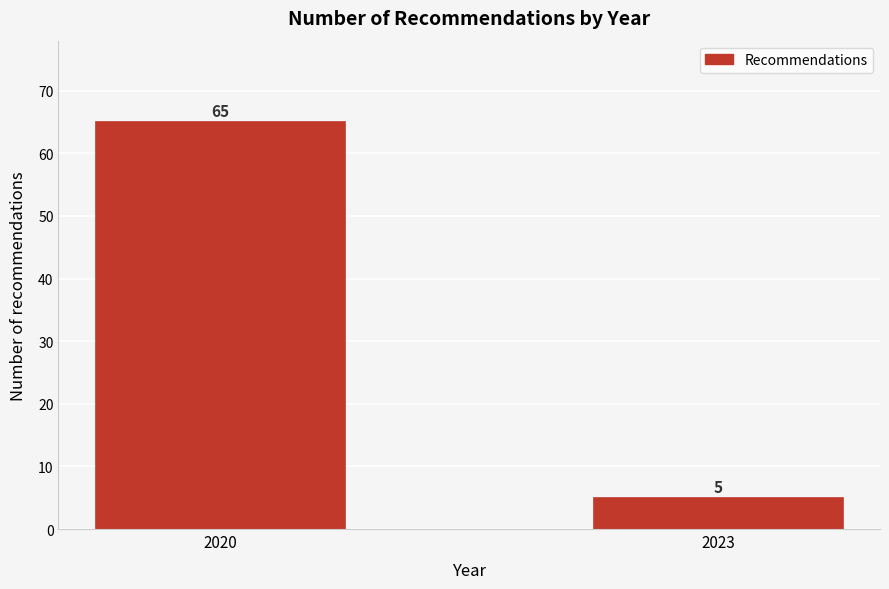

Reading left to right, what are all the values shown in this chart?

65	5